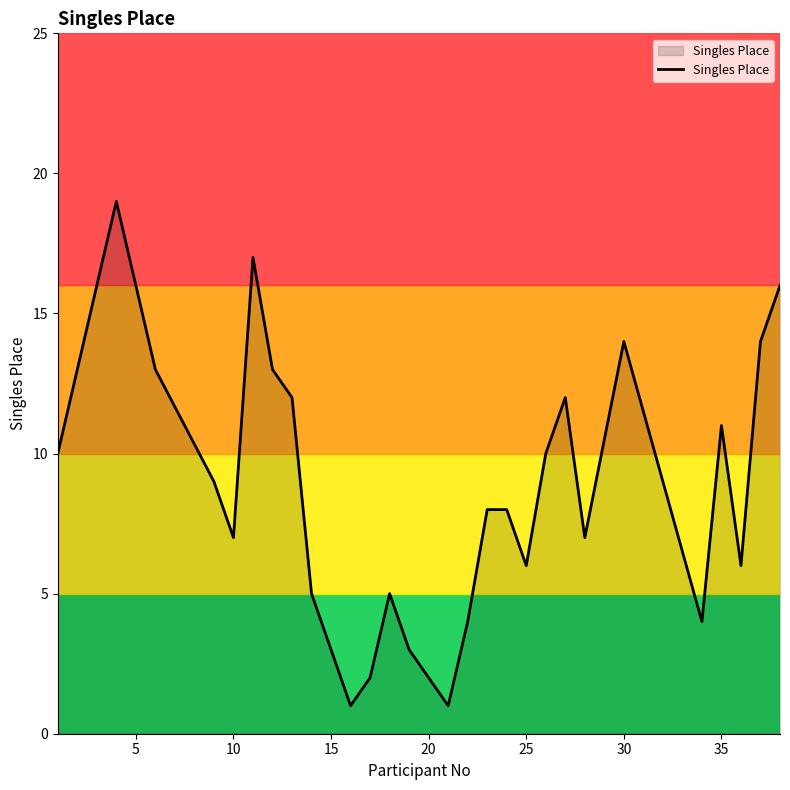

What is the greatest value displayed?

19